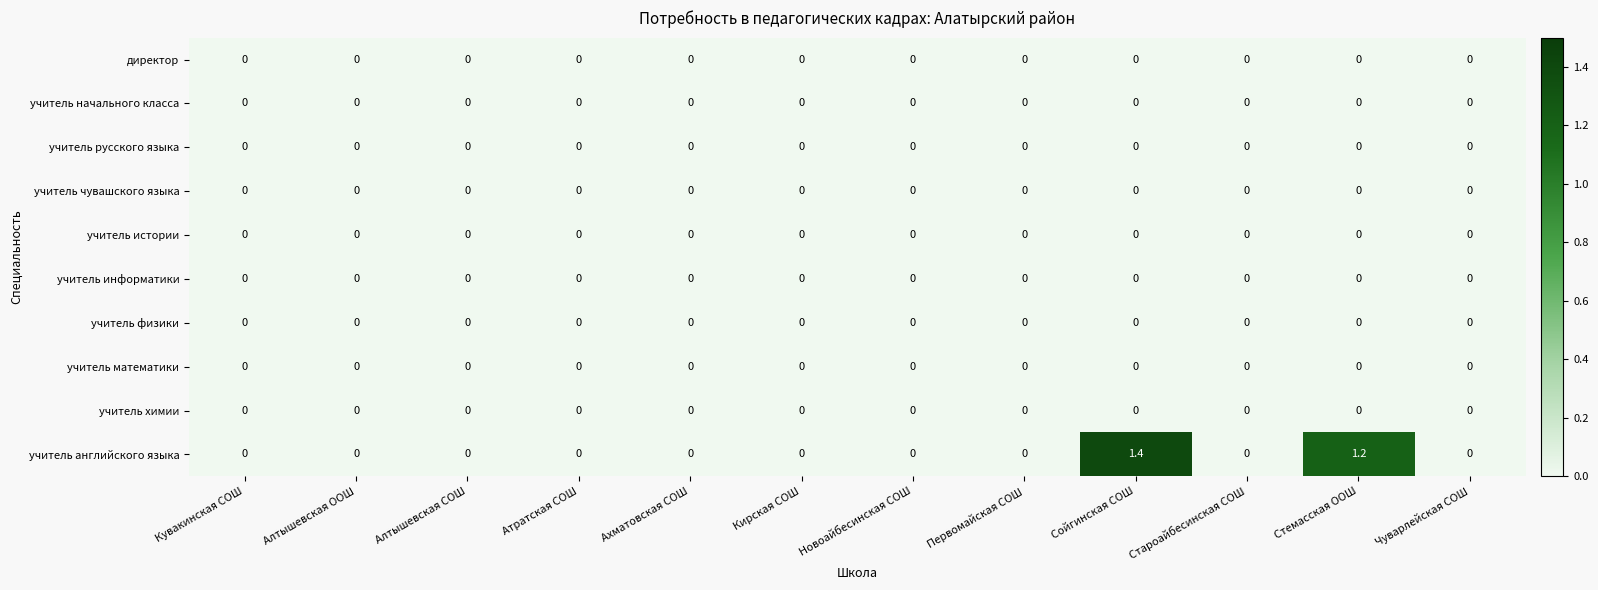

Which series has the widest spread of values?

учитель английского языка